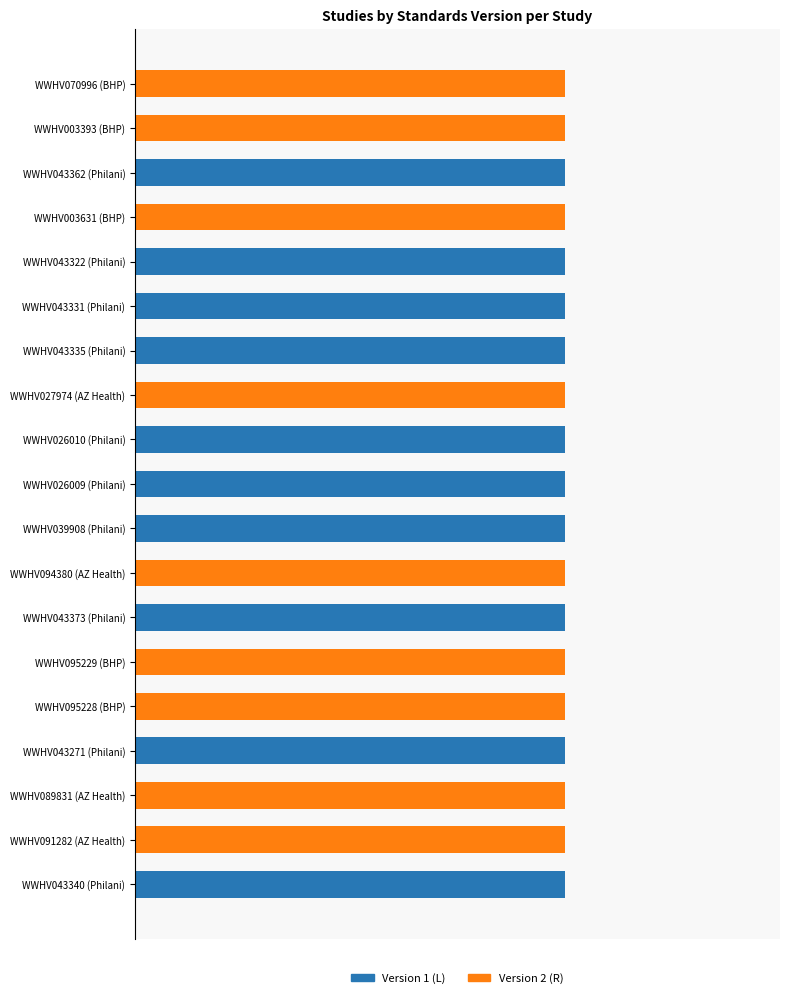

What position from the right is 18?

1